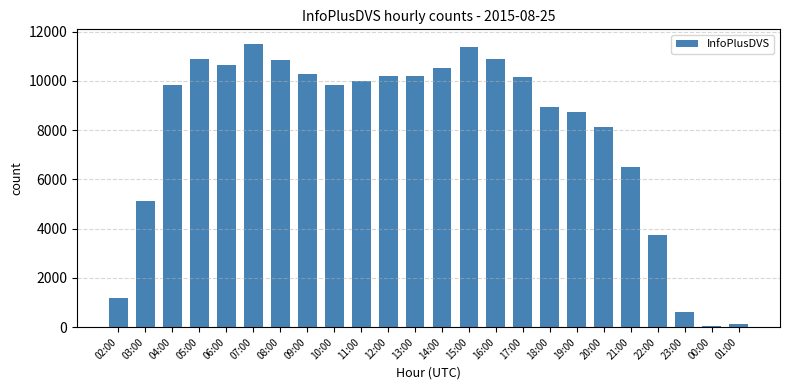

What is the difference between the maximum and minimum values?

11456